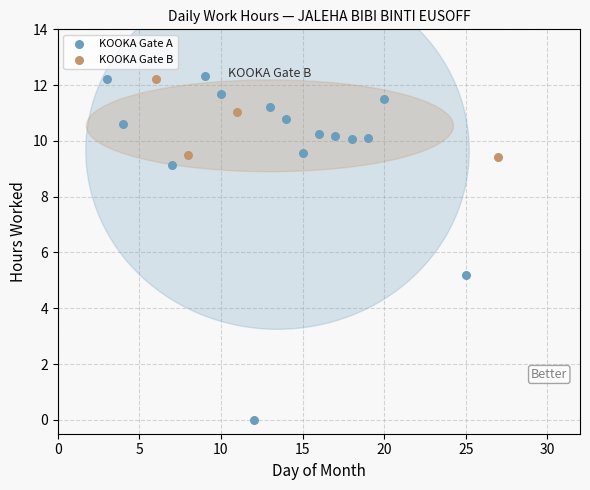

Which series has the largest Y range (max minus min)?

KOOKA Gate A